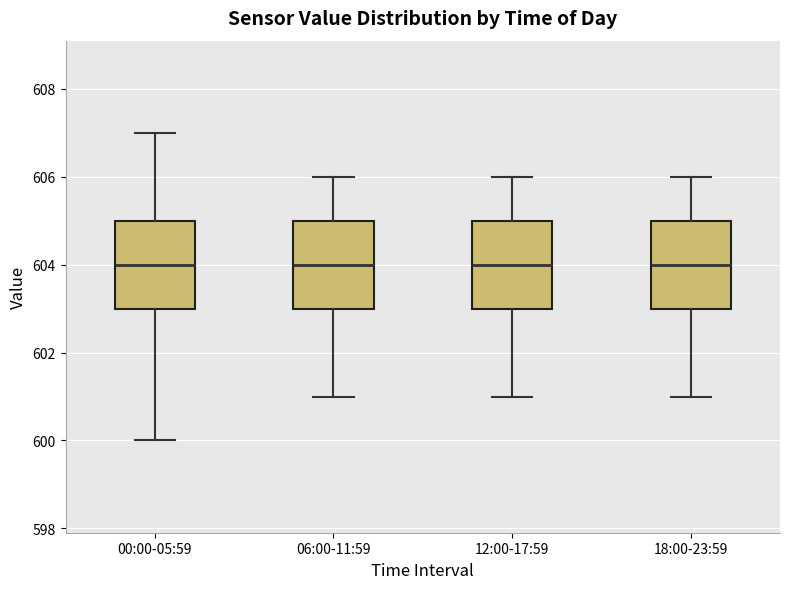

Reading left to right, transcribe this box plot: for each box, give where its median line is, the range the box spans, and where its two whiskers end, as read against the y-axis. The values are not printed on the chart, so give them approximately, as read against the axis.

00:00-05:59: median 604, box 603 to 605, whiskers 600 to 607
06:00-11:59: median 604, box 603 to 605, whiskers 601 to 606
12:00-17:59: median 604, box 603 to 605, whiskers 601 to 606
18:00-23:59: median 604, box 603 to 605, whiskers 601 to 606